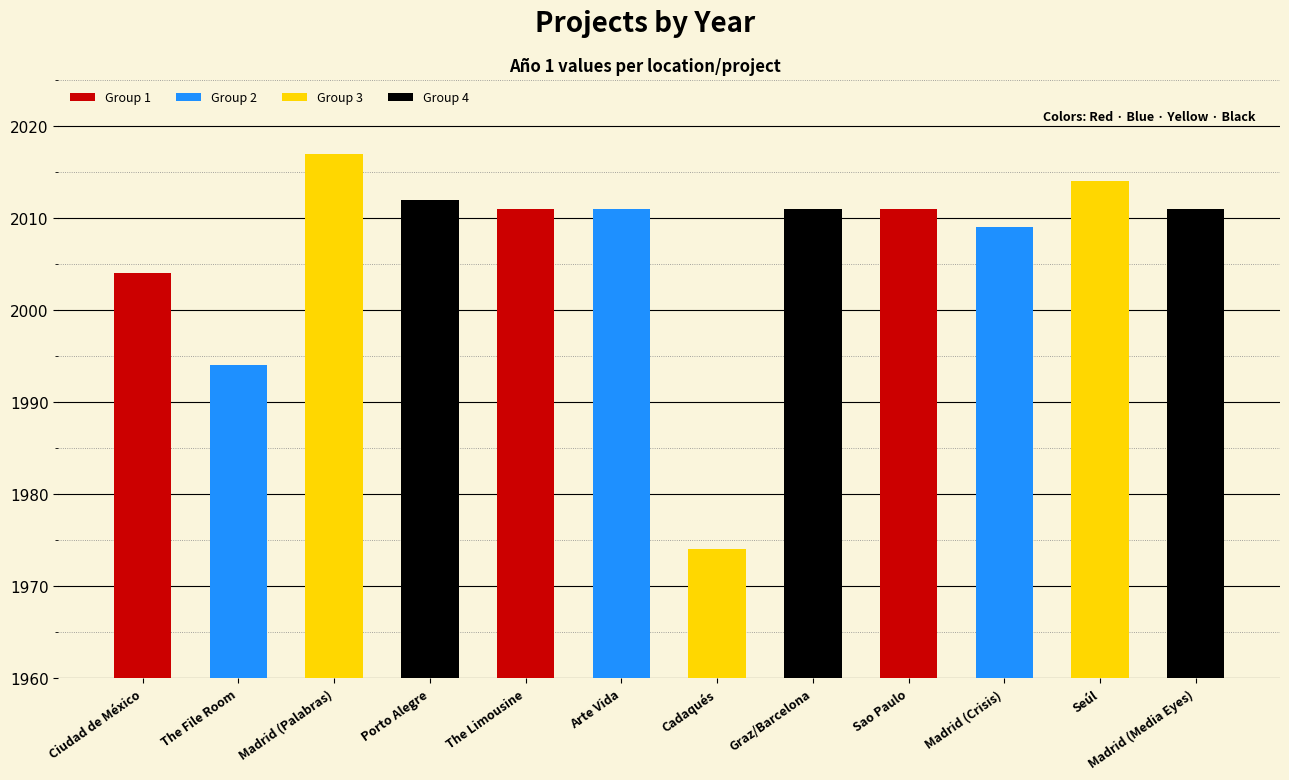

Is it true that the value at The Limousine is 976?

False